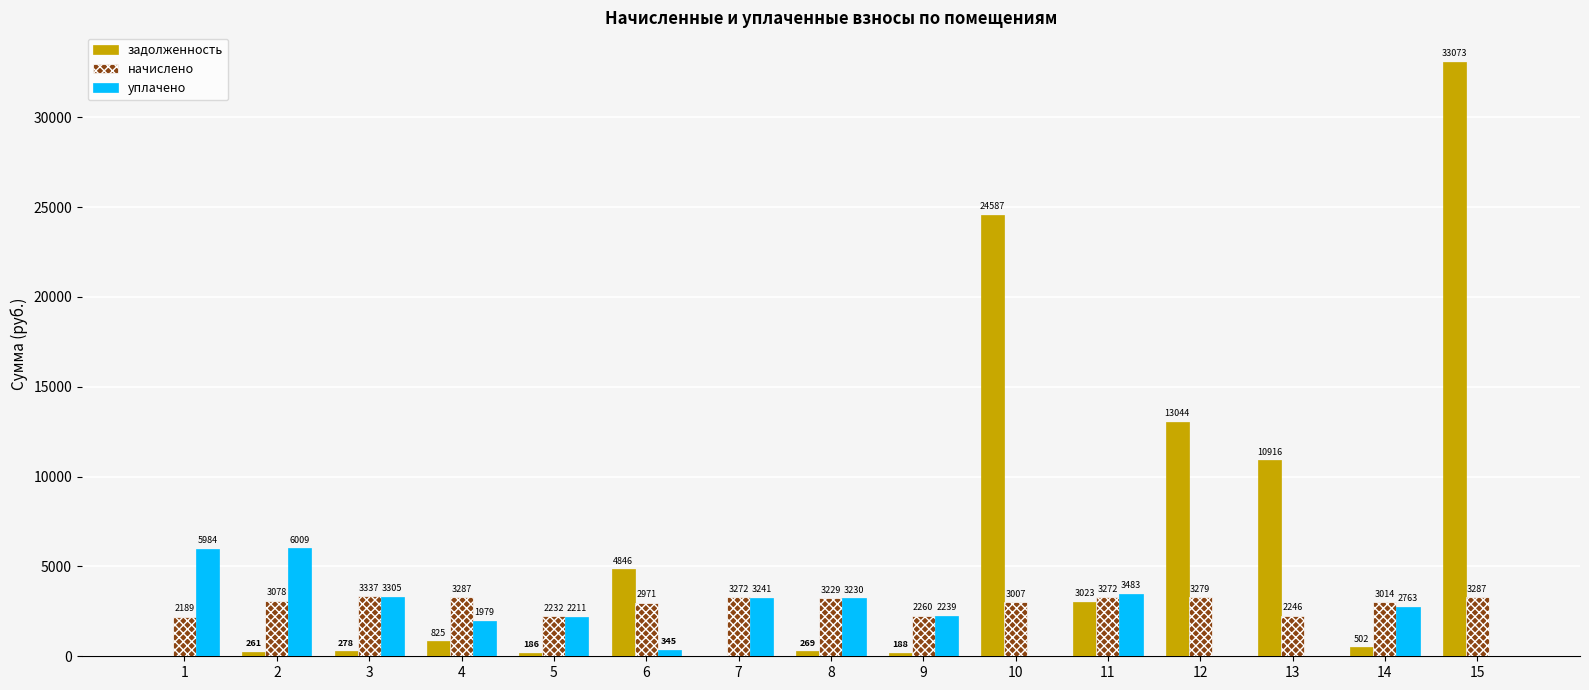

How many groups of bars are there?

15